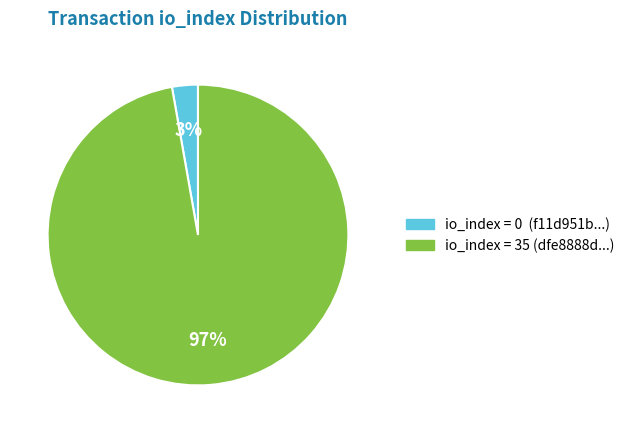

To the nearest percent, what is the combined percentage of io_index = 0 (f11d951b...) and io_index = 35 (dfe8888d...)?

100%